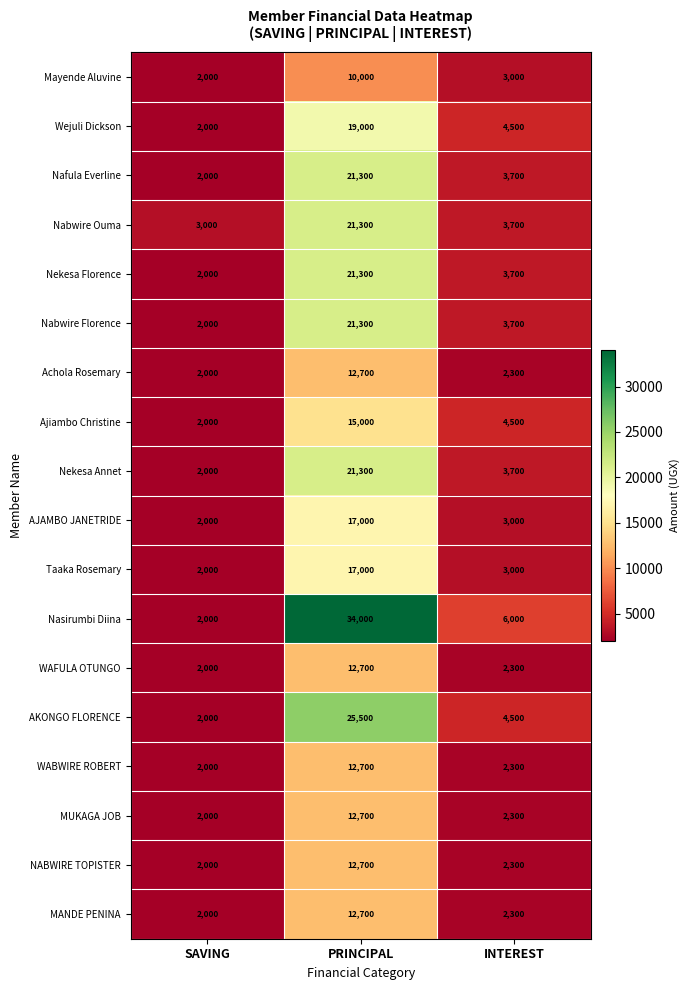

Which series changed the most between SAVING and PRINCIPAL?

Nasirumbi Diina